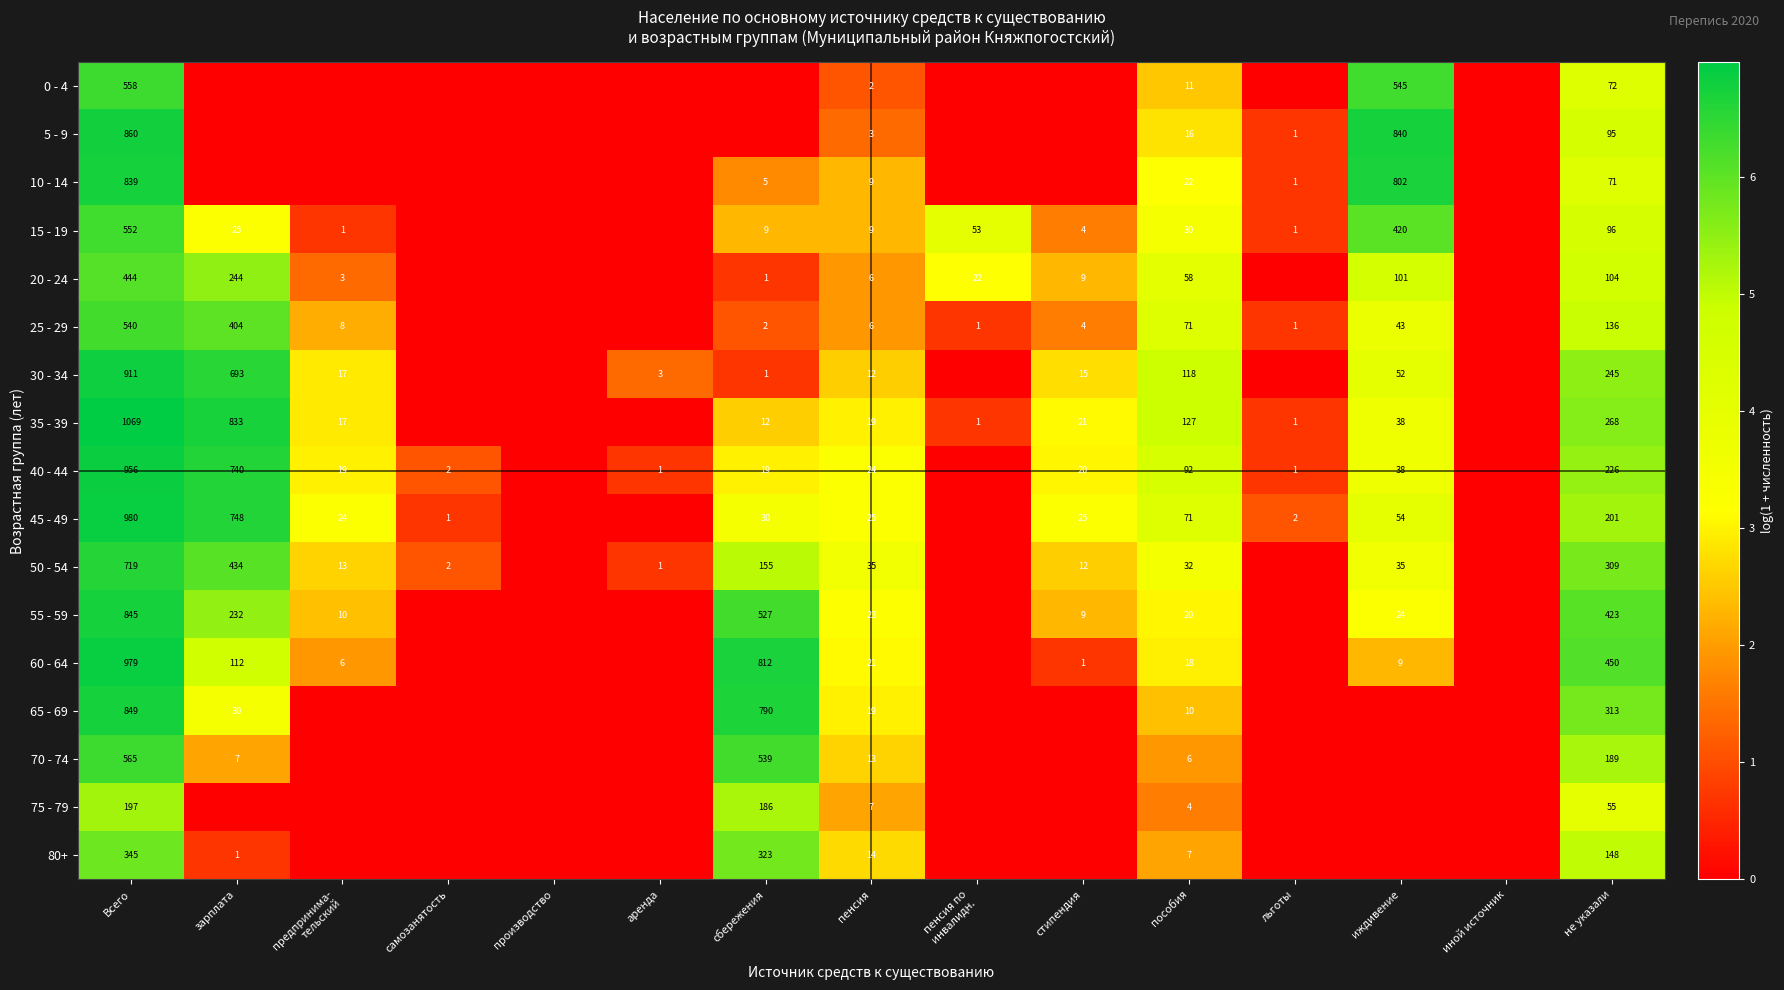

Which category has the highest value across all series?

Всего